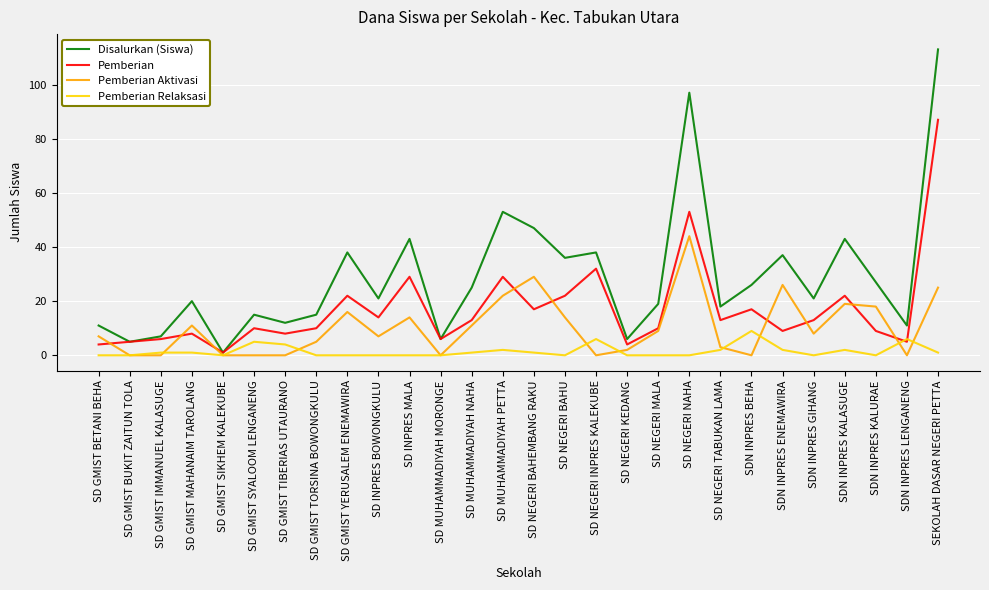

Reading left to right, transcribe all the data shown in this chart.

Disalurkan (Siswa): 11	5	7	20	1	15	12	15	38	21	43	6	25	53	47	36	38	6	19	97	18	26	37	21	43	27	11	113
Pemberian: 4	5	6	8	1	10	8	10	22	14	29	6	13	29	17	22	32	4	10	53	13	17	9	13	22	9	5	87
Pemberian Aktivasi: 7	0	0	11	0	0	0	5	16	7	14	0	11	22	29	14	0	2	9	44	3	0	26	8	19	18	0	25
Pemberian Relaksasi: 0	0	1	1	0	5	4	0	0	0	0	0	1	2	1	0	6	0	0	0	2	9	2	0	2	0	6	1